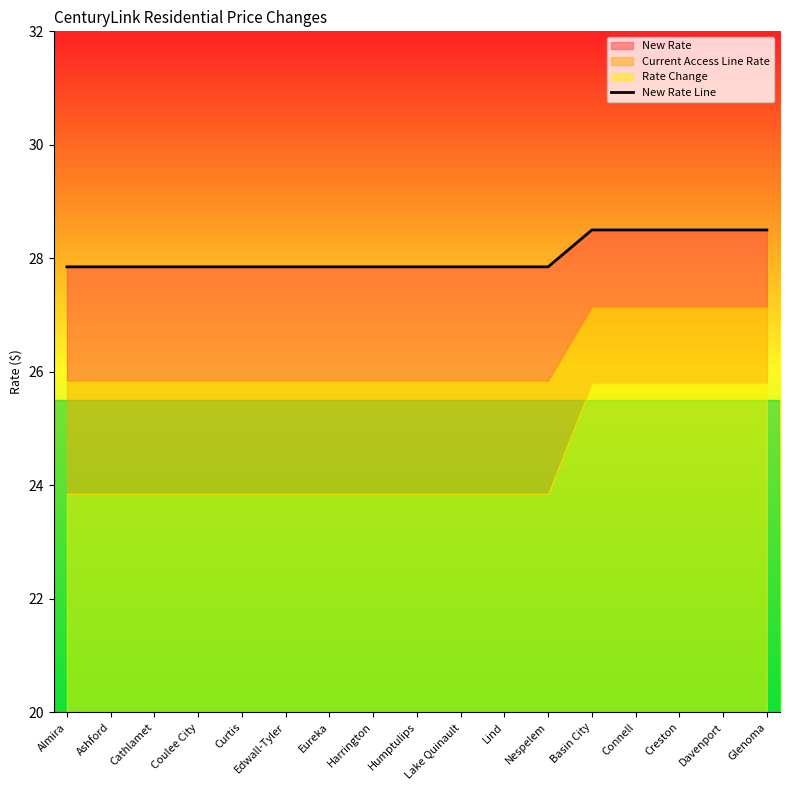

Count the values in the range 27 to 28.

12